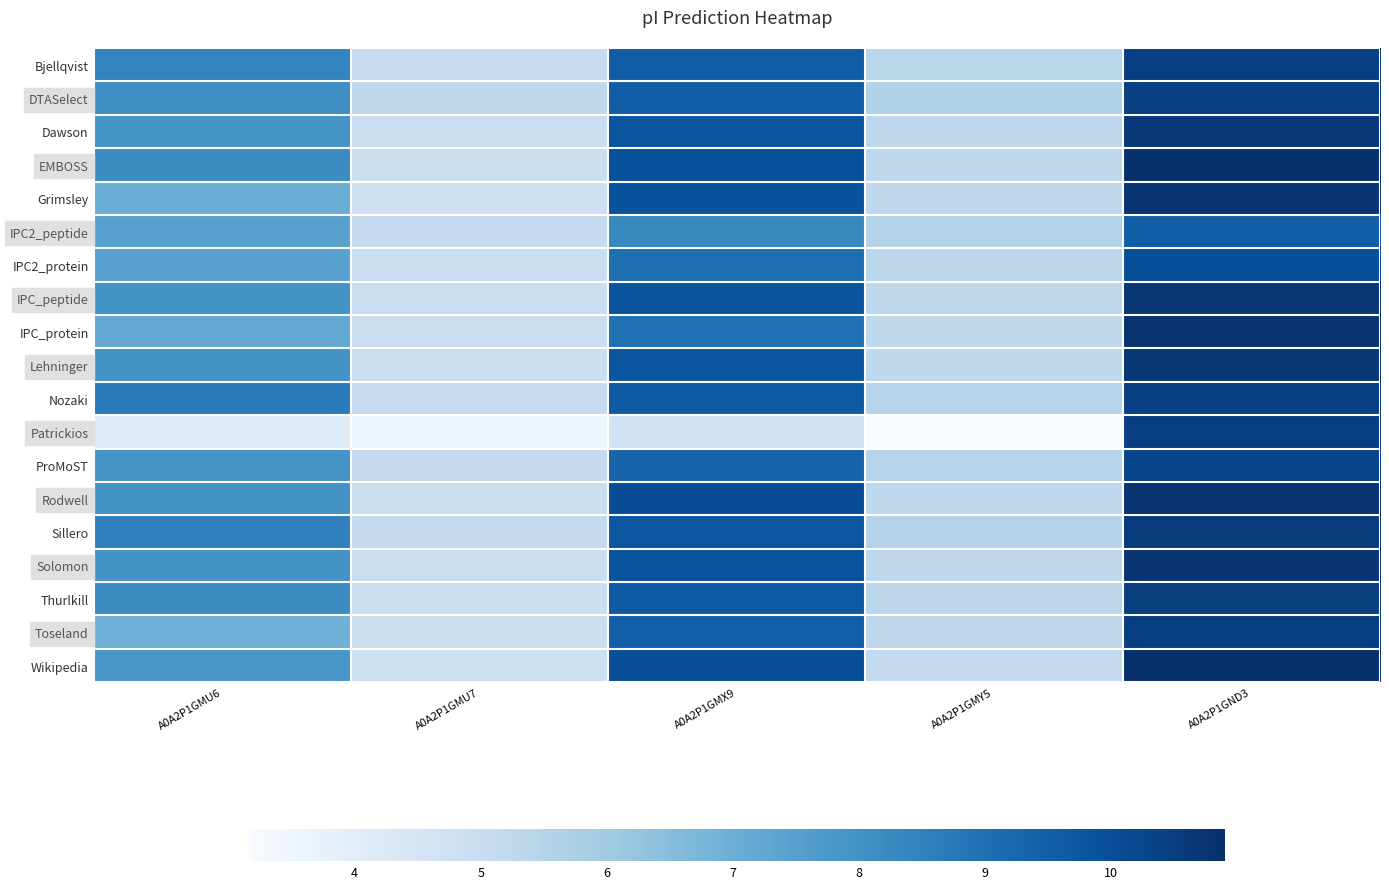

Reading left to right, extract all data points from this chart.

Bjellqvist: A0A2P1GMU6=8.4	A0A2P1GMU7=5.1	A0A2P1GMX9=9.6	A0A2P1GMY5=5.4	A0A2P1GND3=10.4
DTASelect: A0A2P1GMU6=8.1	A0A2P1GMU7=5.3	A0A2P1GMX9=9.5	A0A2P1GMY5=5.6	A0A2P1GND3=10.4
Dawson: A0A2P1GMU6=7.9	A0A2P1GMU7=5.0	A0A2P1GMX9=9.8	A0A2P1GMY5=5.3	A0A2P1GND3=10.6
EMBOSS: A0A2P1GMU6=8.2	A0A2P1GMU7=4.9	A0A2P1GMX9=9.9	A0A2P1GMY5=5.3	A0A2P1GND3=10.8
Grimsley: A0A2P1GMU6=7.0	A0A2P1GMU7=4.8	A0A2P1GMX9=9.9	A0A2P1GMY5=5.2	A0A2P1GND3=10.7
IPC2_peptide: A0A2P1GMU6=7.5	A0A2P1GMU7=5.1	A0A2P1GMX9=8.3	A0A2P1GMY5=5.5	A0A2P1GND3=9.5
IPC2_protein: A0A2P1GMU6=7.5	A0A2P1GMU7=5.0	A0A2P1GMX9=9.0	A0A2P1GMY5=5.3	A0A2P1GND3=10.0
IPC_peptide: A0A2P1GMU6=8.0	A0A2P1GMU7=5.0	A0A2P1GMX9=9.8	A0A2P1GMY5=5.3	A0A2P1GND3=10.7
IPC_protein: A0A2P1GMU6=7.2	A0A2P1GMU7=4.9	A0A2P1GMX9=9.0	A0A2P1GMY5=5.3	A0A2P1GND3=10.8
Lehninger: A0A2P1GMU6=8.0	A0A2P1GMU7=4.9	A0A2P1GMX9=9.8	A0A2P1GMY5=5.3	A0A2P1GND3=10.7
Nozaki: A0A2P1GMU6=8.7	A0A2P1GMU7=5.1	A0A2P1GMX9=9.6	A0A2P1GMY5=5.4	A0A2P1GND3=10.4
Patrickios: A0A2P1GMU6=4.2	A0A2P1GMU7=3.5	A0A2P1GMX9=4.7	A0A2P1GMY5=3.2	A0A2P1GND3=10.5
ProMoST: A0A2P1GMU6=7.9	A0A2P1GMU7=5.1	A0A2P1GMX9=9.3	A0A2P1GMY5=5.4	A0A2P1GND3=10.3
Rodwell: A0A2P1GMU6=8.0	A0A2P1GMU7=4.9	A0A2P1GMX9=10.0	A0A2P1GMY5=5.2	A0A2P1GND3=10.8
Sillero: A0A2P1GMU6=8.5	A0A2P1GMU7=5.1	A0A2P1GMX9=9.8	A0A2P1GMY5=5.5	A0A2P1GND3=10.6
Solomon: A0A2P1GMU6=8.0	A0A2P1GMU7=5.0	A0A2P1GMX9=9.9	A0A2P1GMY5=5.3	A0A2P1GND3=10.7
Thurlkill: A0A2P1GMU6=8.2	A0A2P1GMU7=4.9	A0A2P1GMX9=9.6	A0A2P1GMY5=5.4	A0A2P1GND3=10.5
Toseland: A0A2P1GMU6=7.0	A0A2P1GMU7=4.9	A0A2P1GMX9=9.5	A0A2P1GMY5=5.3	A0A2P1GND3=10.4
Wikipedia: A0A2P1GMU6=7.8	A0A2P1GMU7=4.9	A0A2P1GMX9=10.0	A0A2P1GMY5=5.2	A0A2P1GND3=10.9